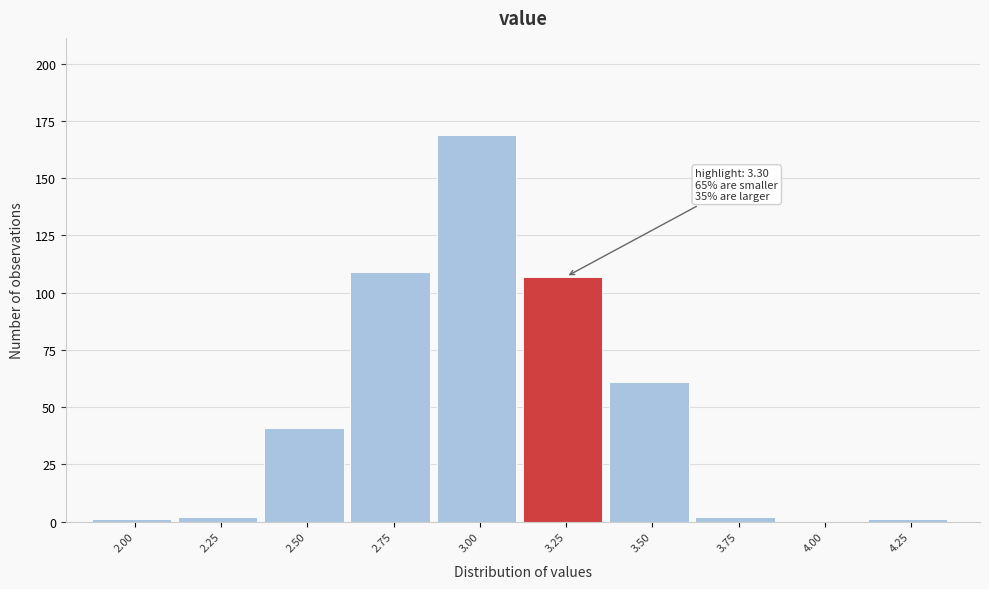

Reading left to right, what are all the values shown in this chart?

2.00=1	2.25=2	2.50=41	2.75=109	3.00=169	3.25=107	3.50=61	3.75=2	4.00=0	4.25=1